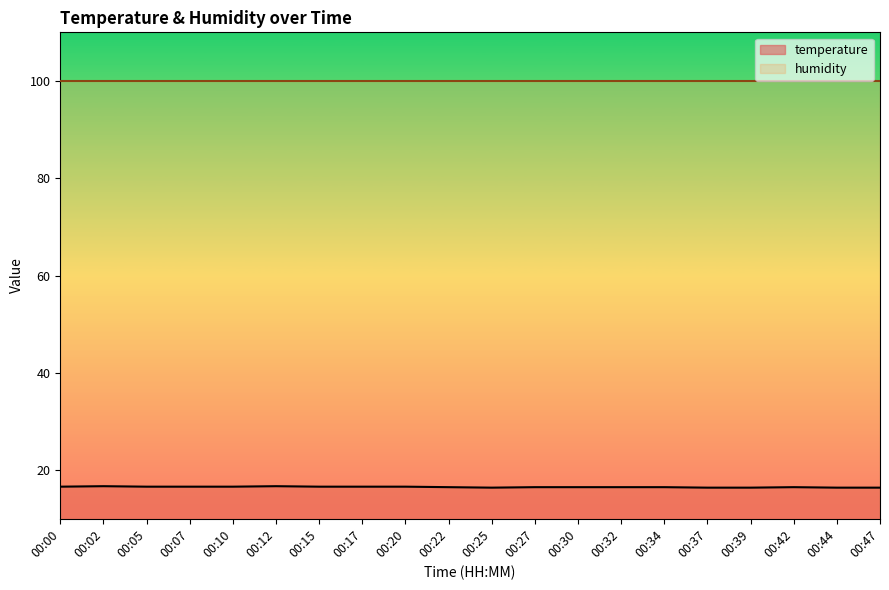

What is the greatest value displayed?

99.9